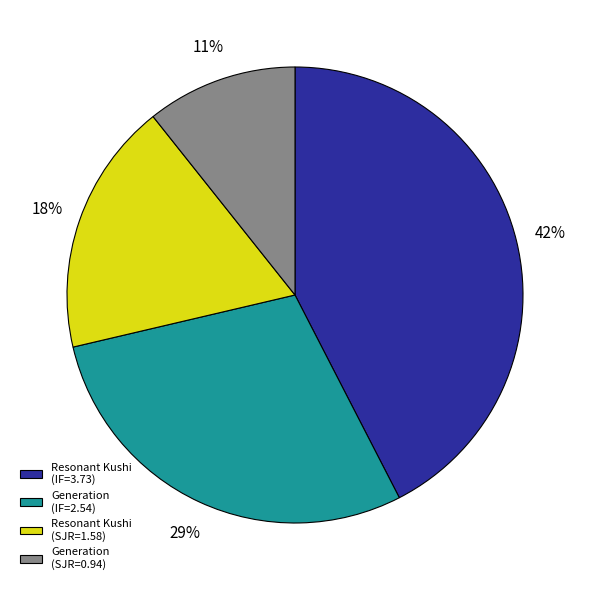

Combined, do Resonant Kushi (IF=3.73) and Generation (IF=2.54) account for over 50%?

Yes